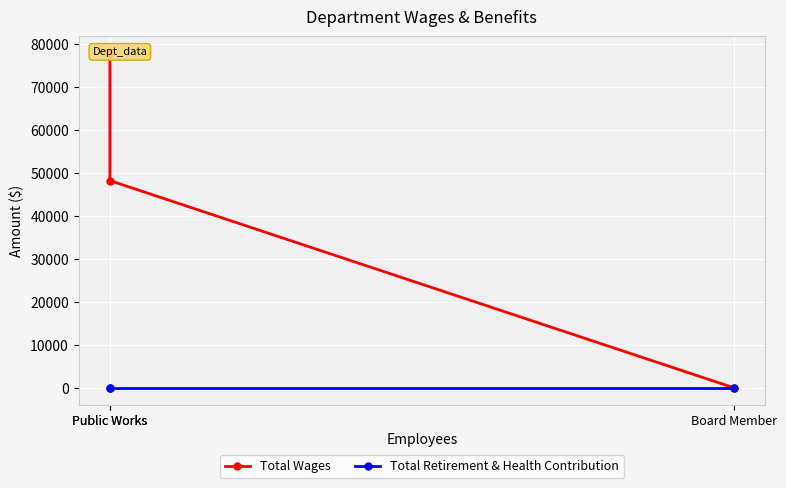

At which category is the sum across all series the highest?

Public Works